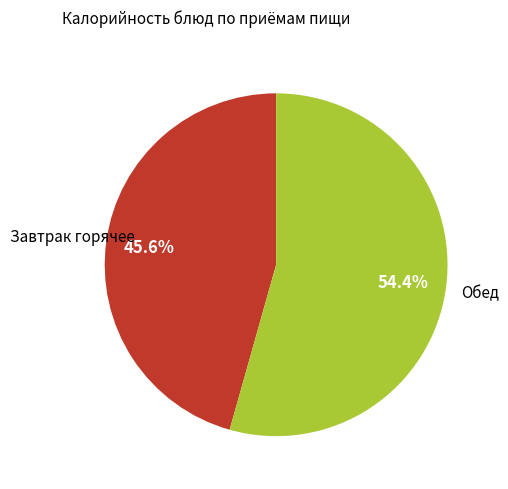

Does any single category account for the majority?

Yes